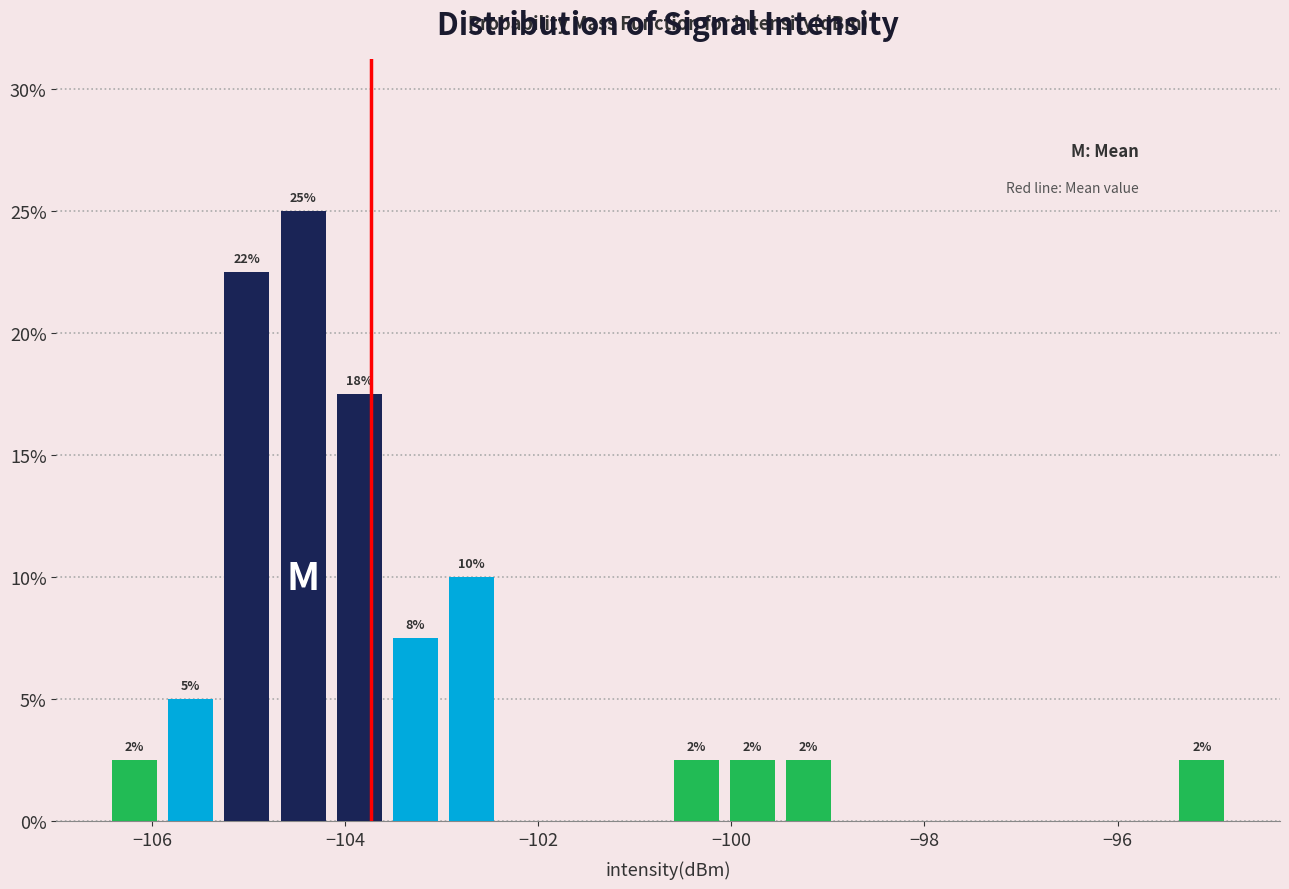

Around what value on the x-axis is the tallest bar? Give the approximate position of its centre, as read against the axis.

-104.4